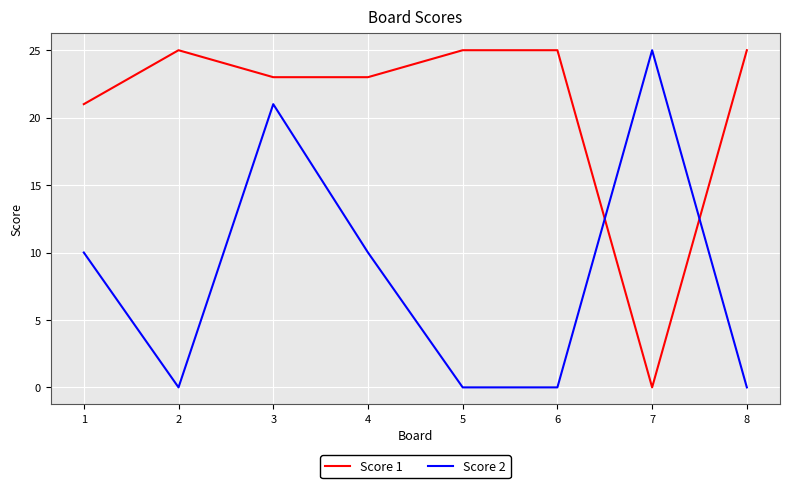

List the series in order of their overall mean, highest first.

Score 1, Score 2